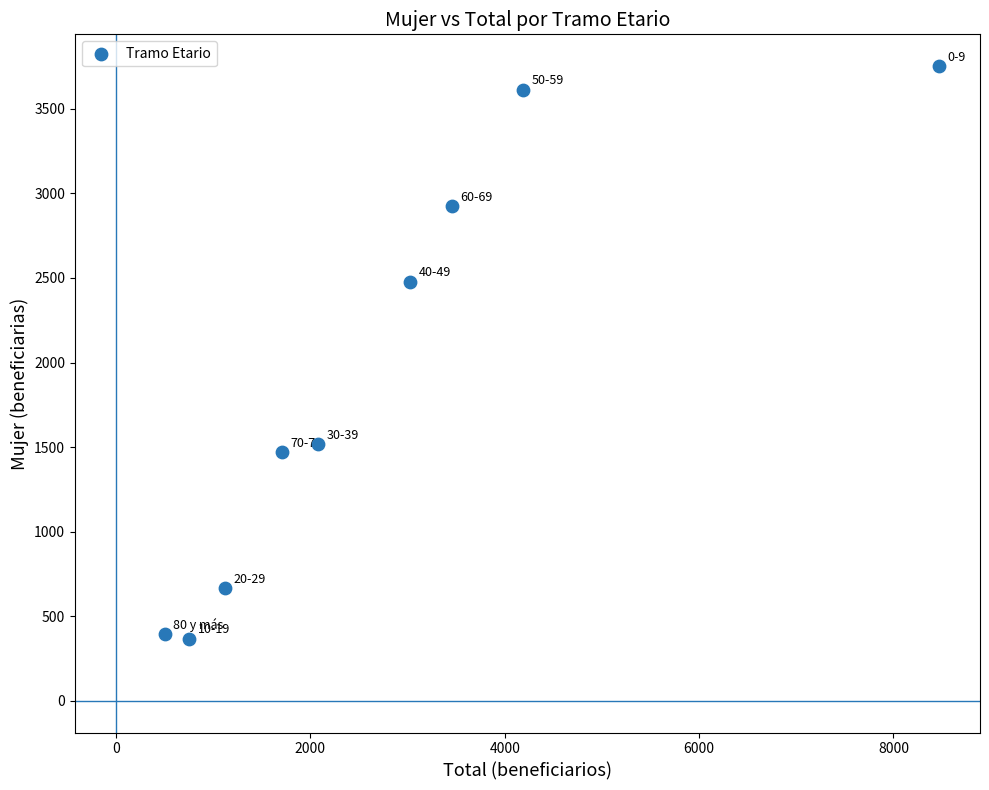

What is the average X value?

2812